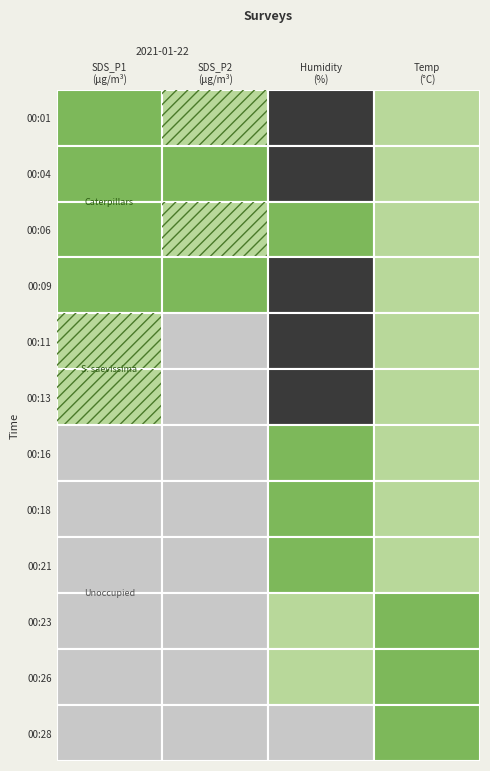

What is the maximum value shown in the chart?

115.8